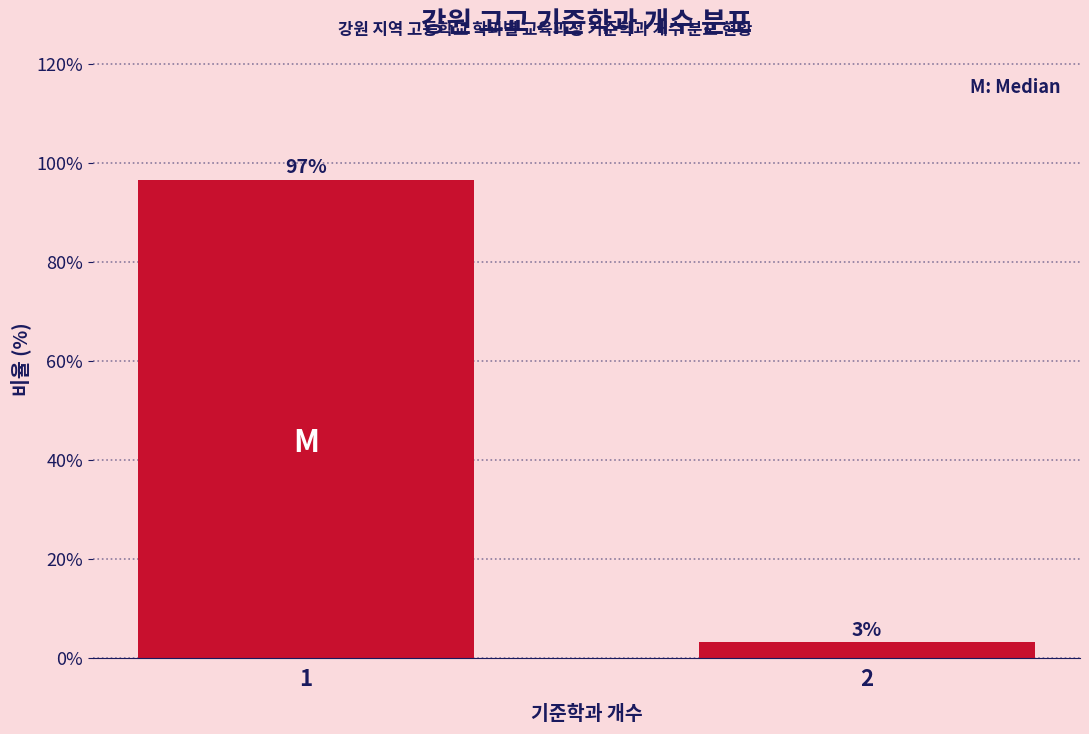

List the labels in order of value, smallest first.

2, 1